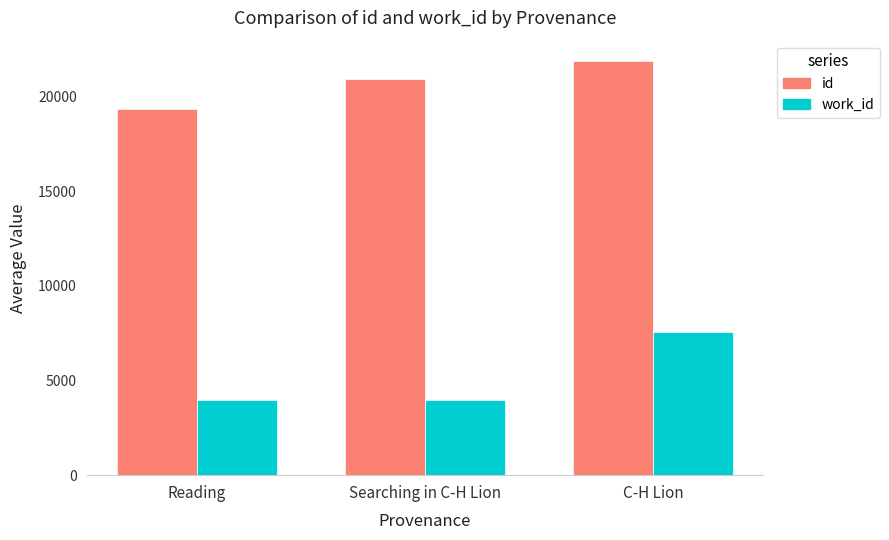

Is the value of id at Searching in C-H Lion greater than the value of work_id at Searching in C-H Lion?

Yes